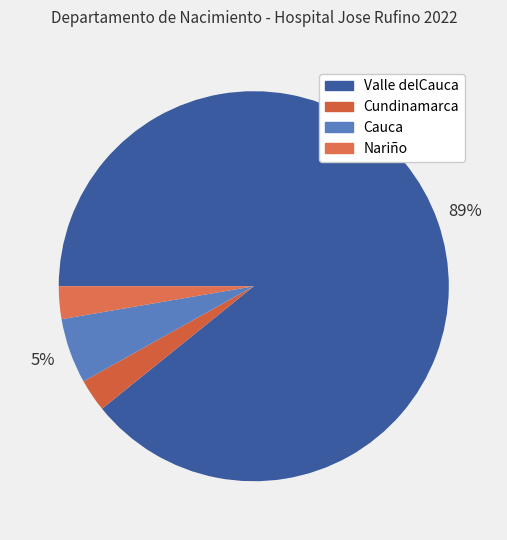

True or false: Cauca accounts for 1% of the total.

False